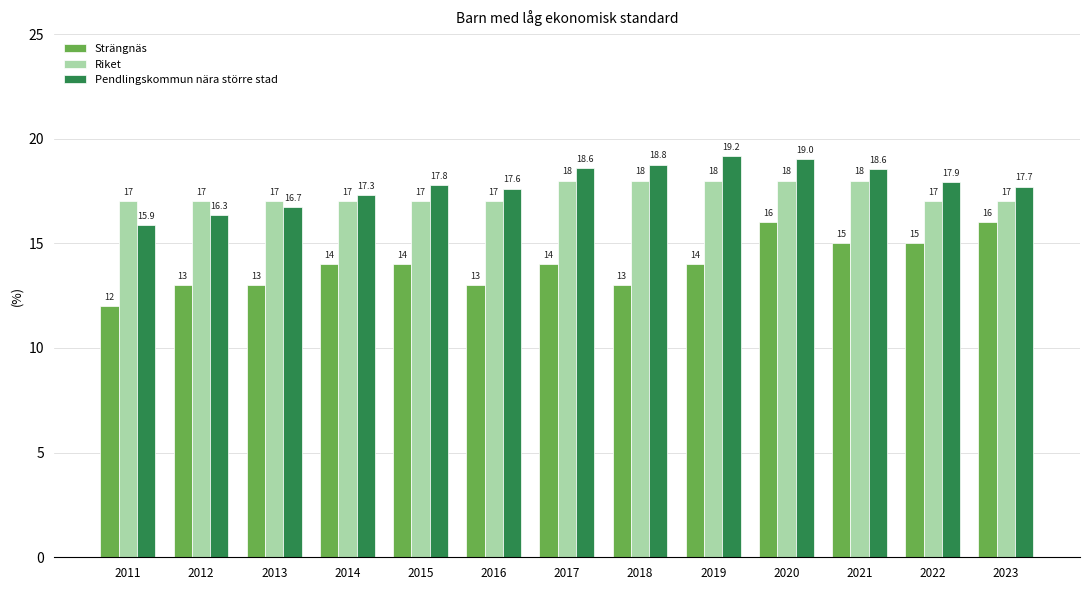

Is it true that Riket equals 18.0 at 2021?

True